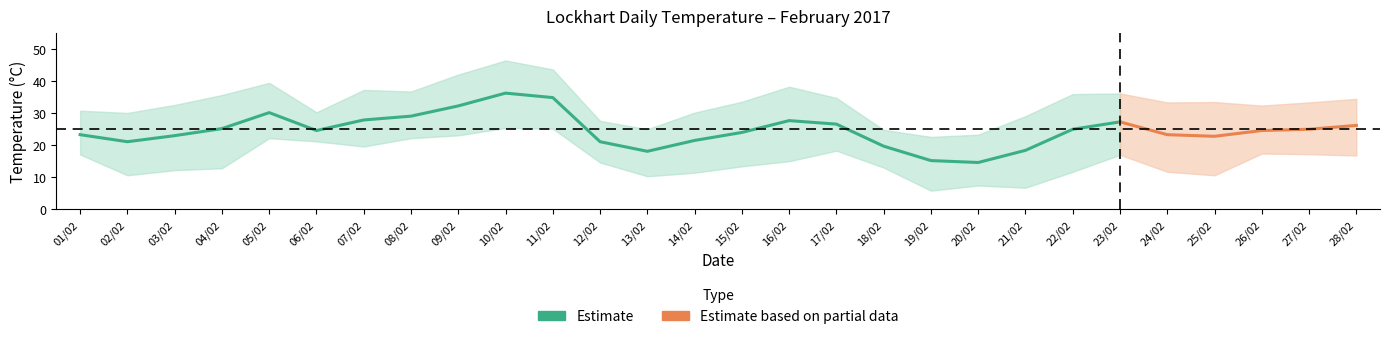

What position from the right is 22/02?

7